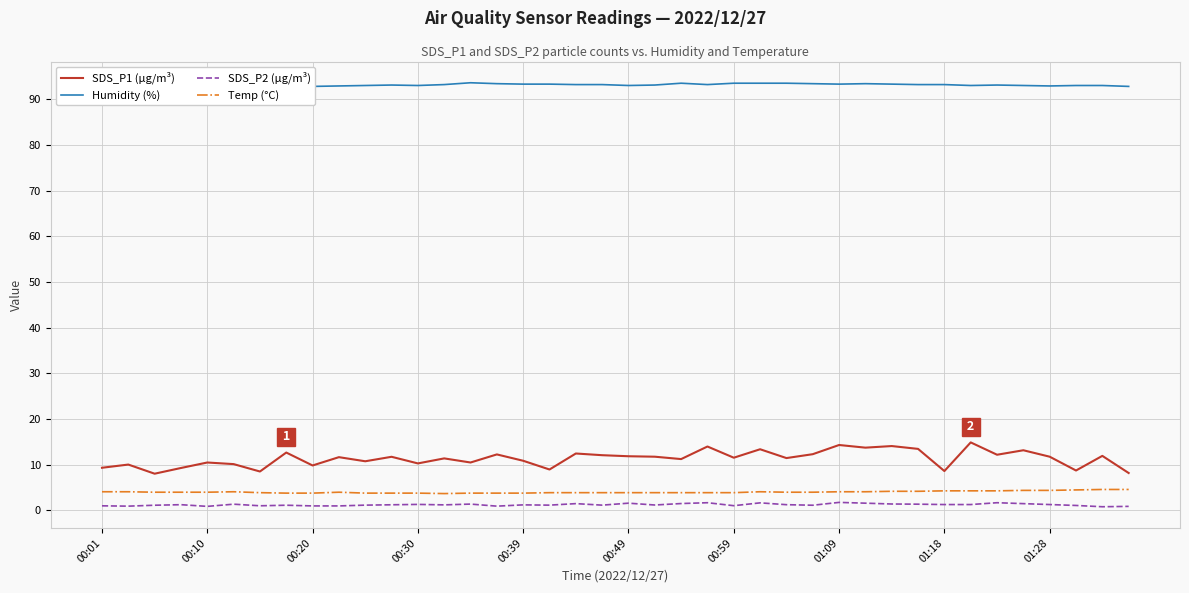

True or false: SDS_P1 (µg/m³) and SDS_P2 (µg/m³) intersect in this chart.

False